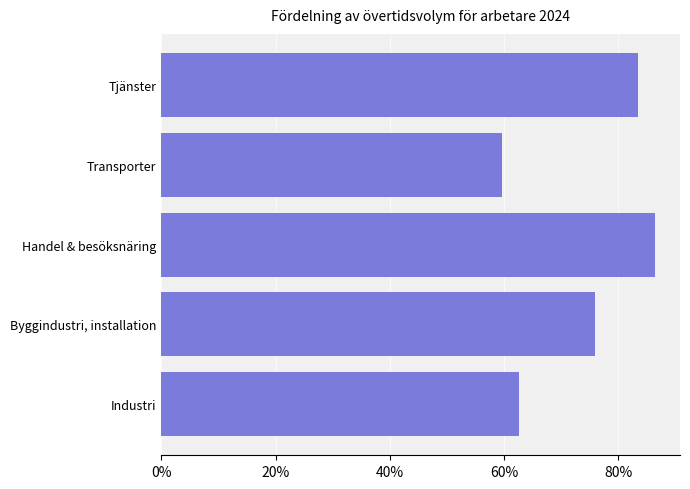

What is the sum of the values at Handel & besöksnäring and Transporter?

146.1